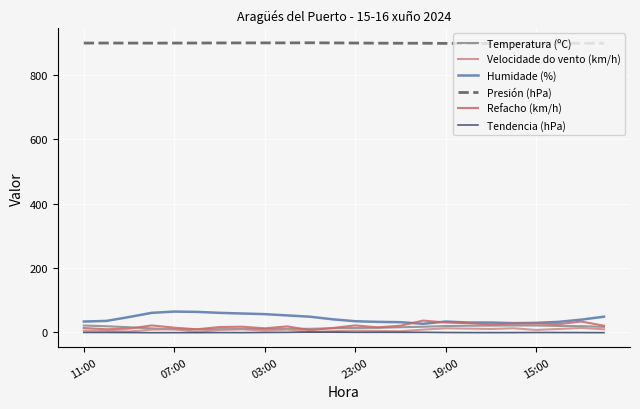

What is the maximum value shown in the chart?

899.7